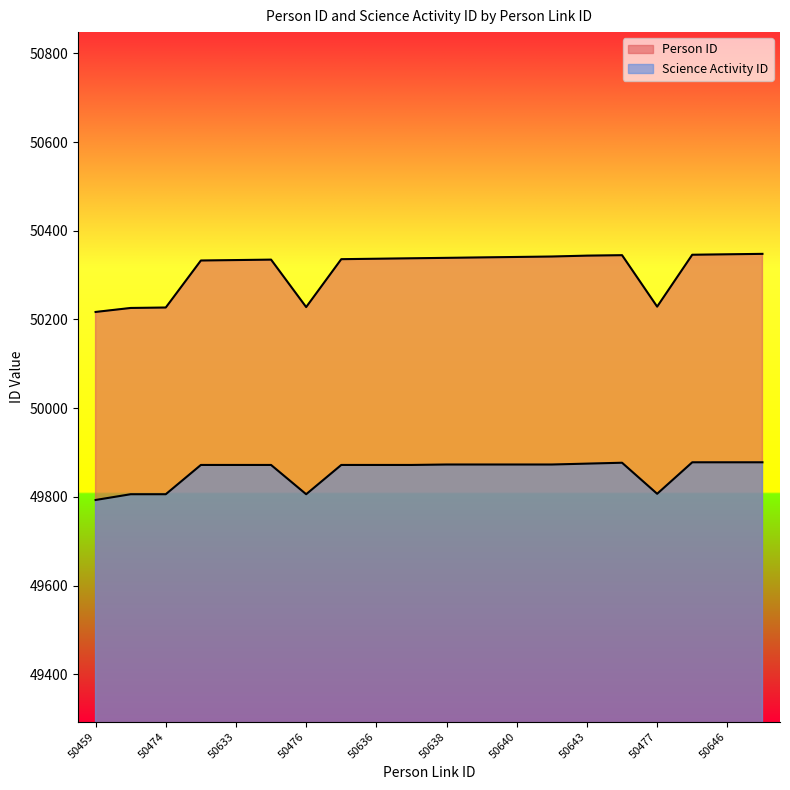

List the series in order of their peak value, lowest first.

Science Activity ID, Person ID